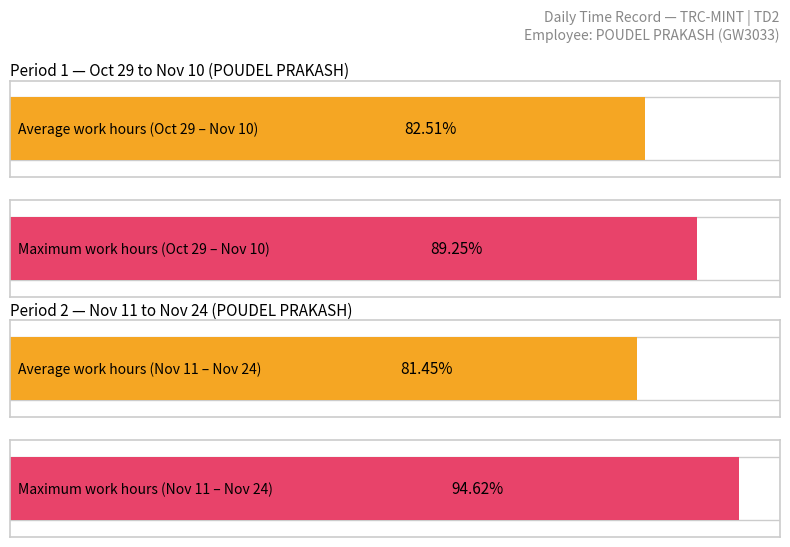

The chart shows a value of 6.6 at 13-Sat. True or false?

False